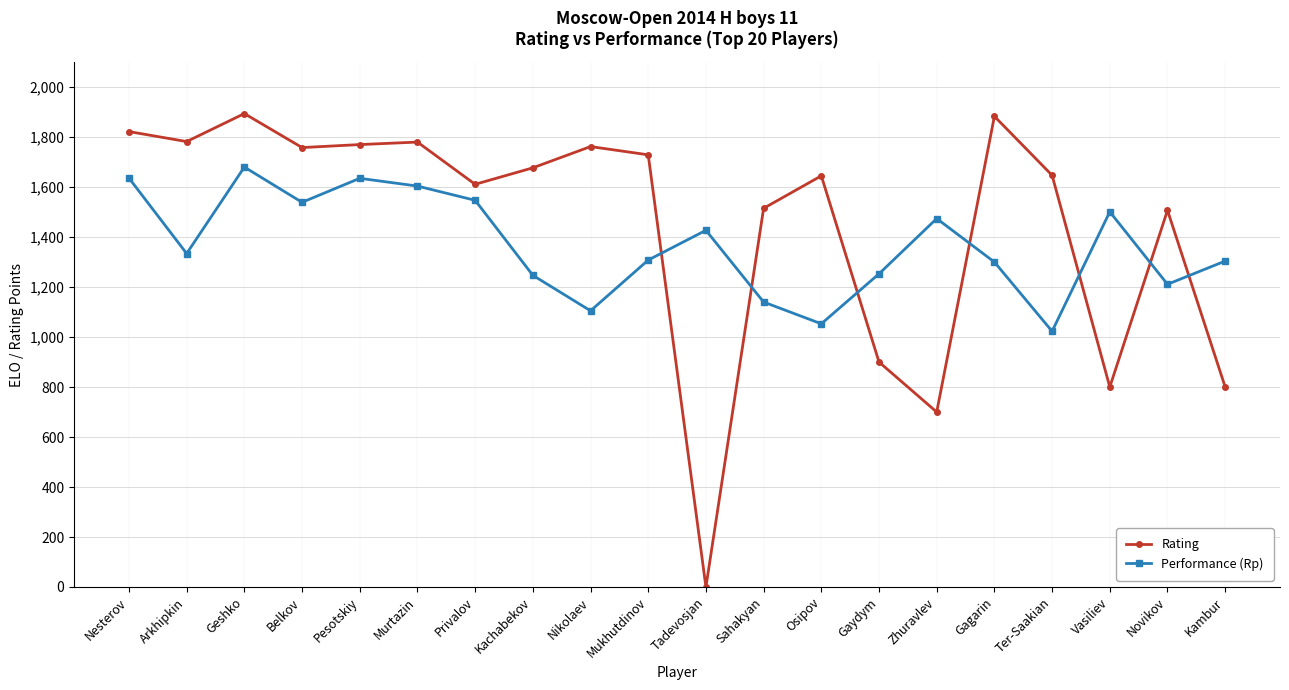

Which series has the largest total across all categories?

Rating